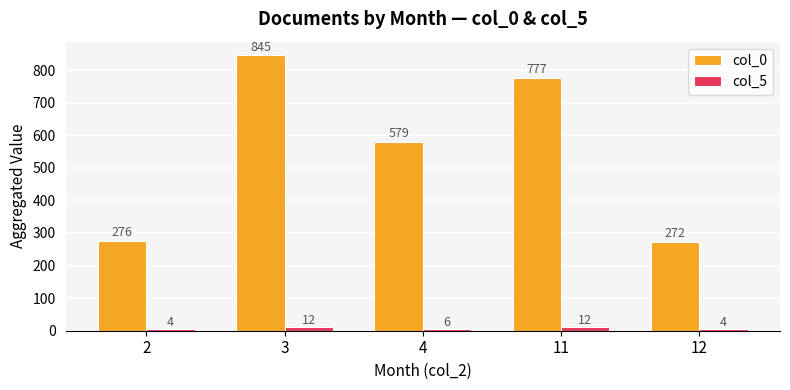

The col_0 series shows 117 at 12. True or false?

False